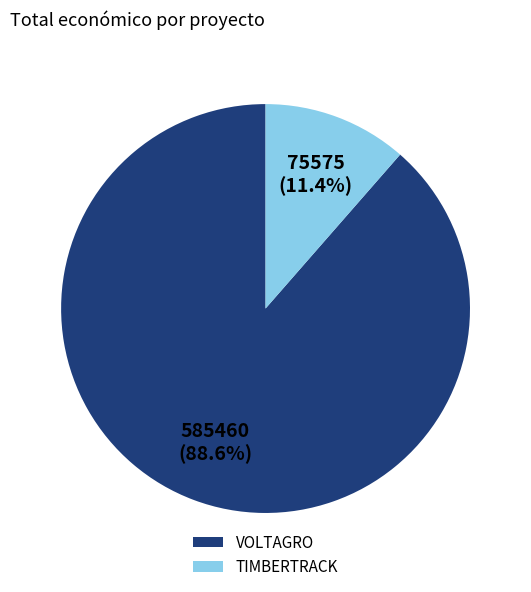

Is it true that TIMBERTRACK is 1% of the pie?

False